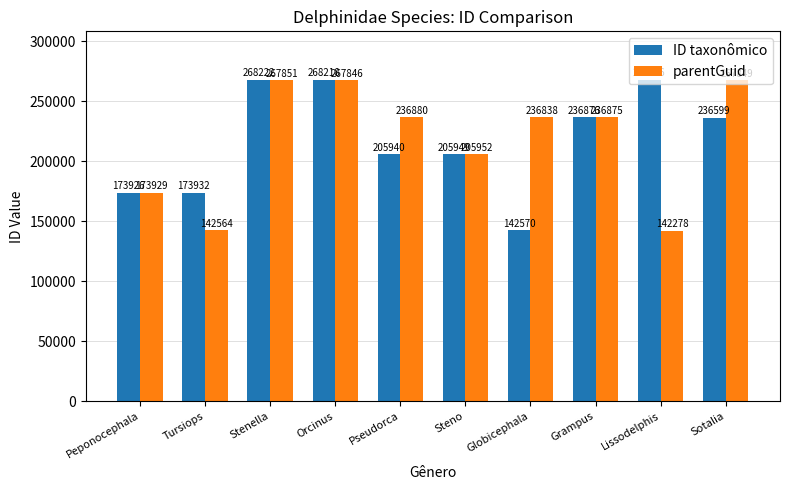

Count the number of categories in the chart.

10